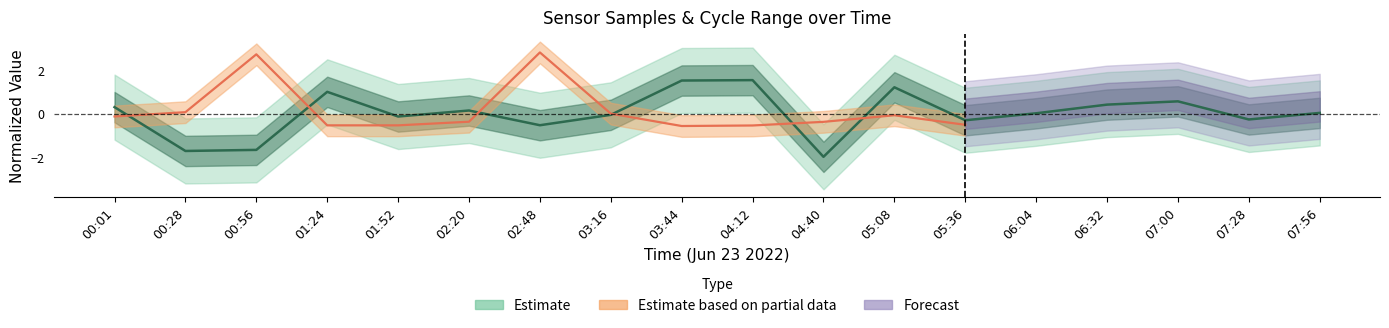

What is the smallest value displayed?

-2.0